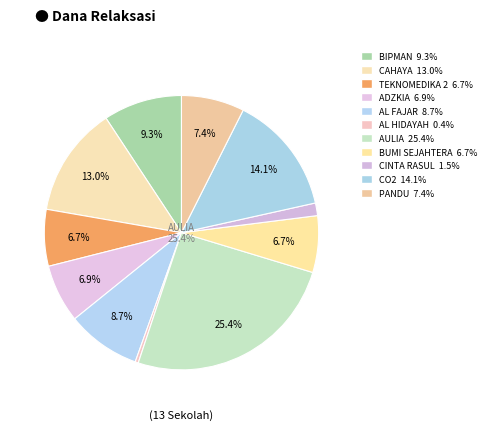

To the nearest percent, what is the difference between the largest and smallest slice percentages?

25%